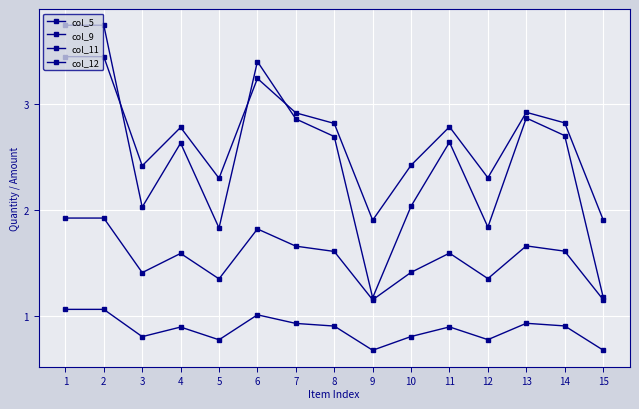

How many series are shown in this chart?

4